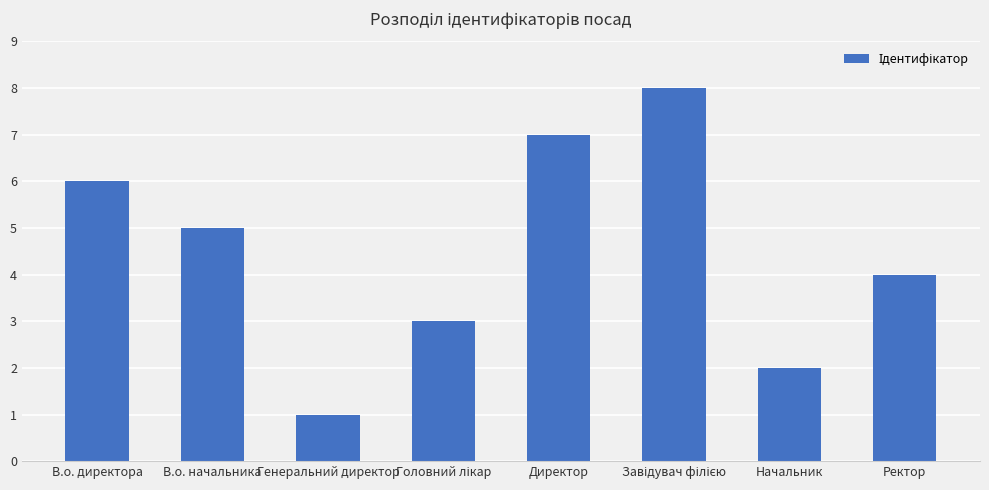

Reading right to left, list all the values displayed in this chart.

4	2	8	7	3	1	5	6